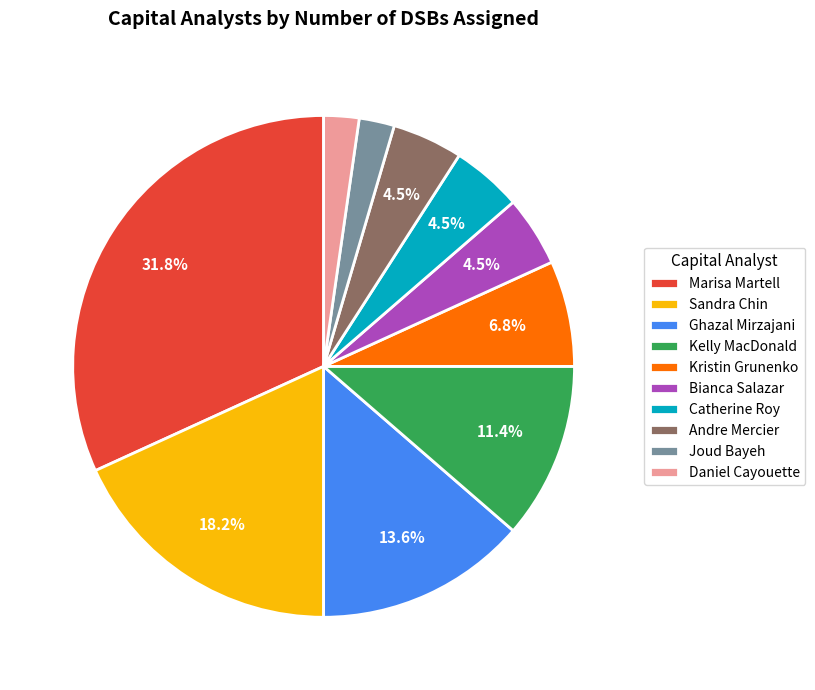

To the nearest percent, what portion does Kelly MacDonald represent?

11%